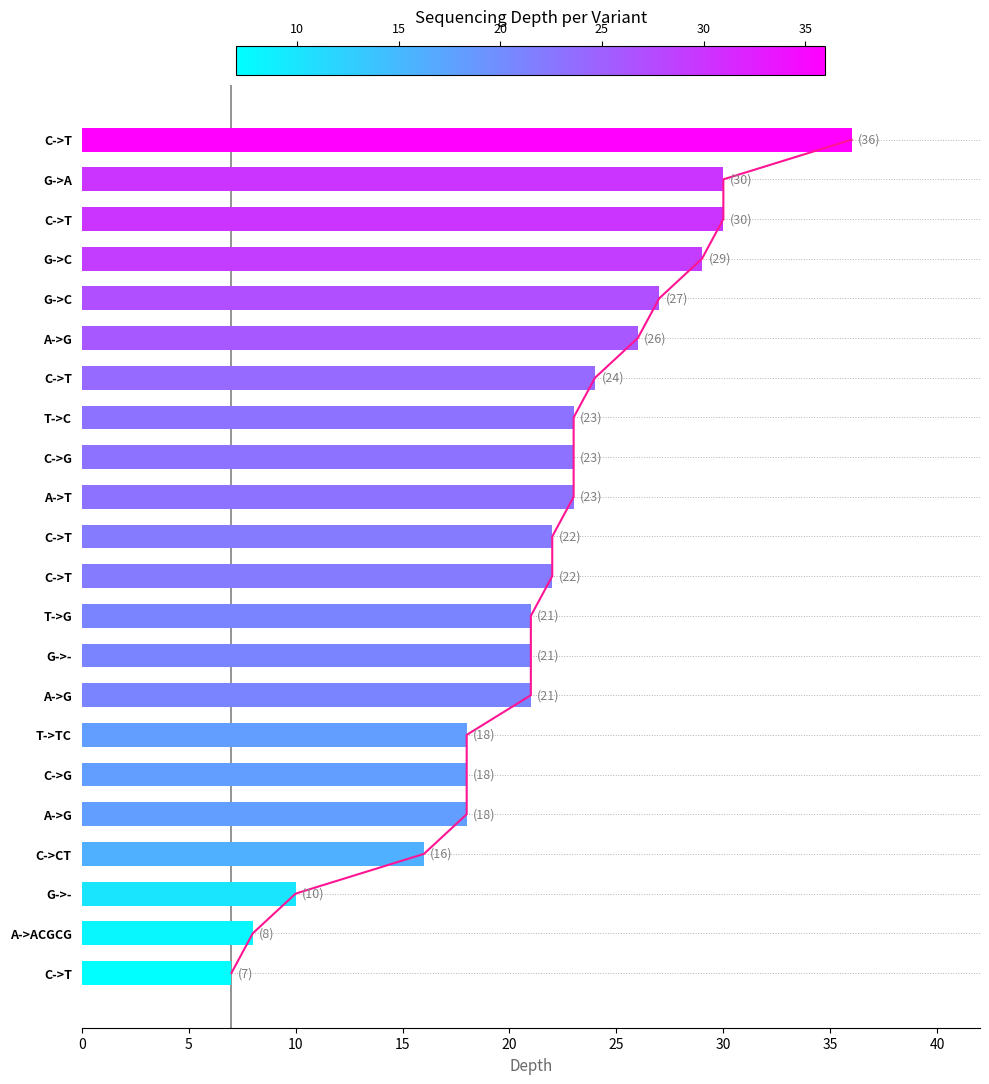

What is the difference between the maximum and second lowest values?

28